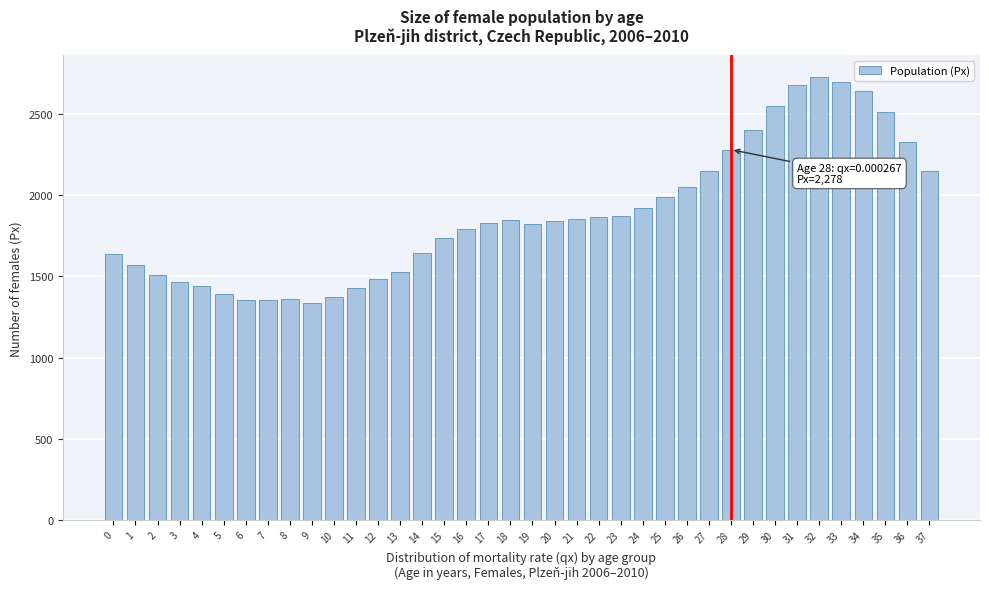

What is the value of the 11th bar from the left?

1371